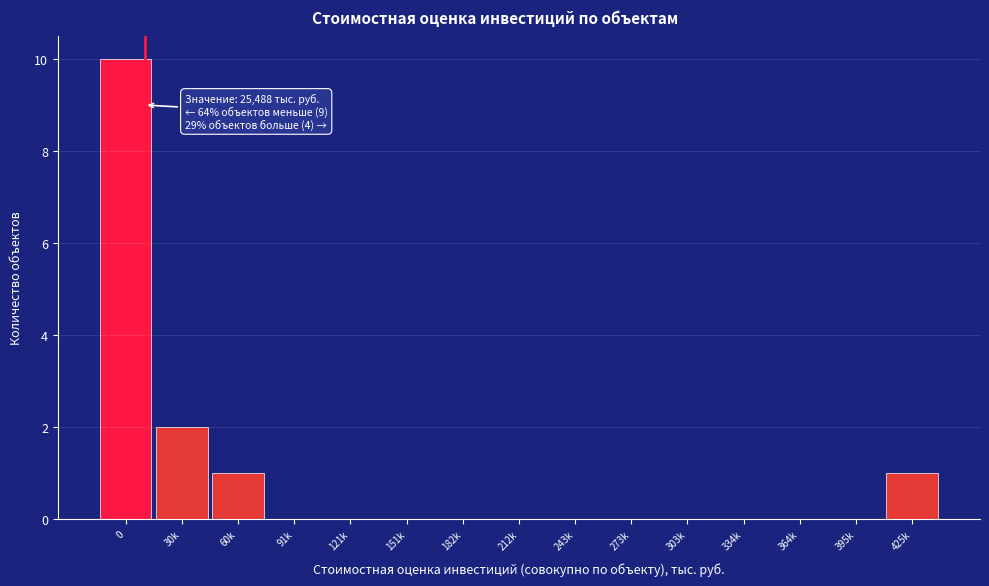

Reading left to right, what are all the values shown in this chart?

0=10	30k=2	60k=1	91k=0	121k=0	151k=0	182k=0	212k=0	243k=0	273k=0	303k=0	334k=0	364k=0	395k=0	425k=1